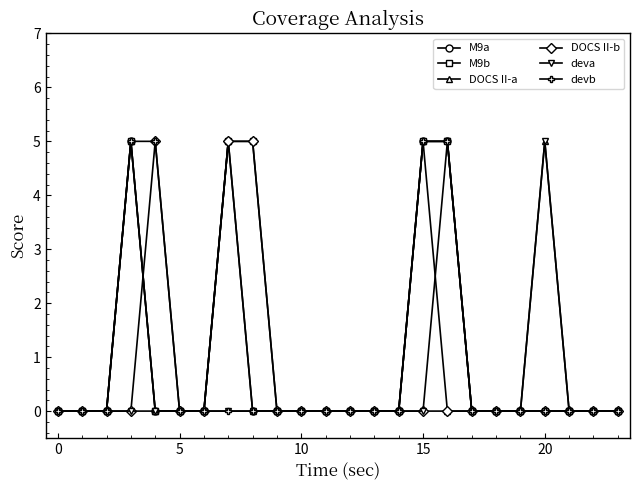

What is the value of the devb point at the 4th from the left?

5